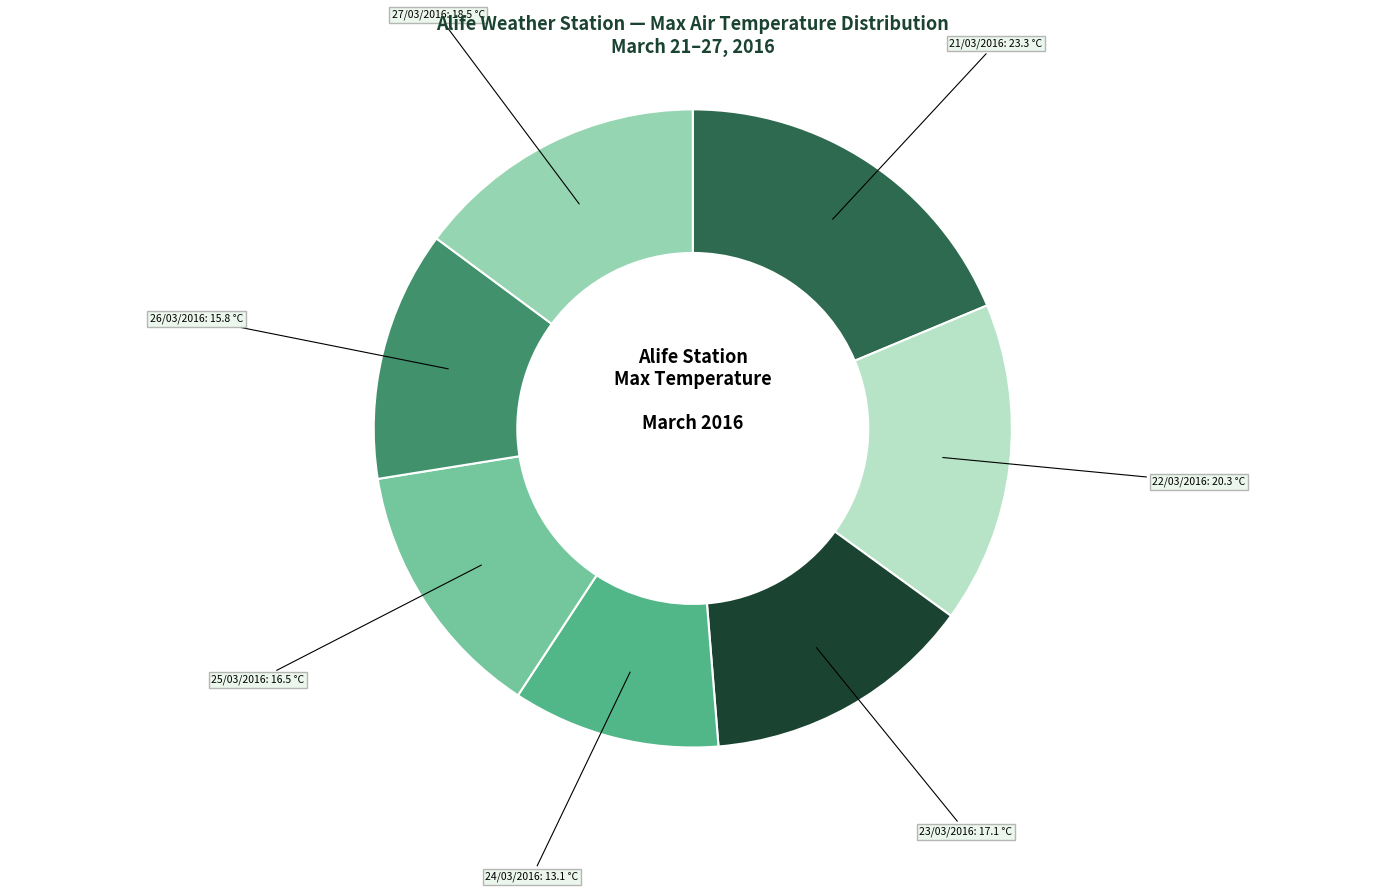

Is there any slice that represents more than half of the pie?

No